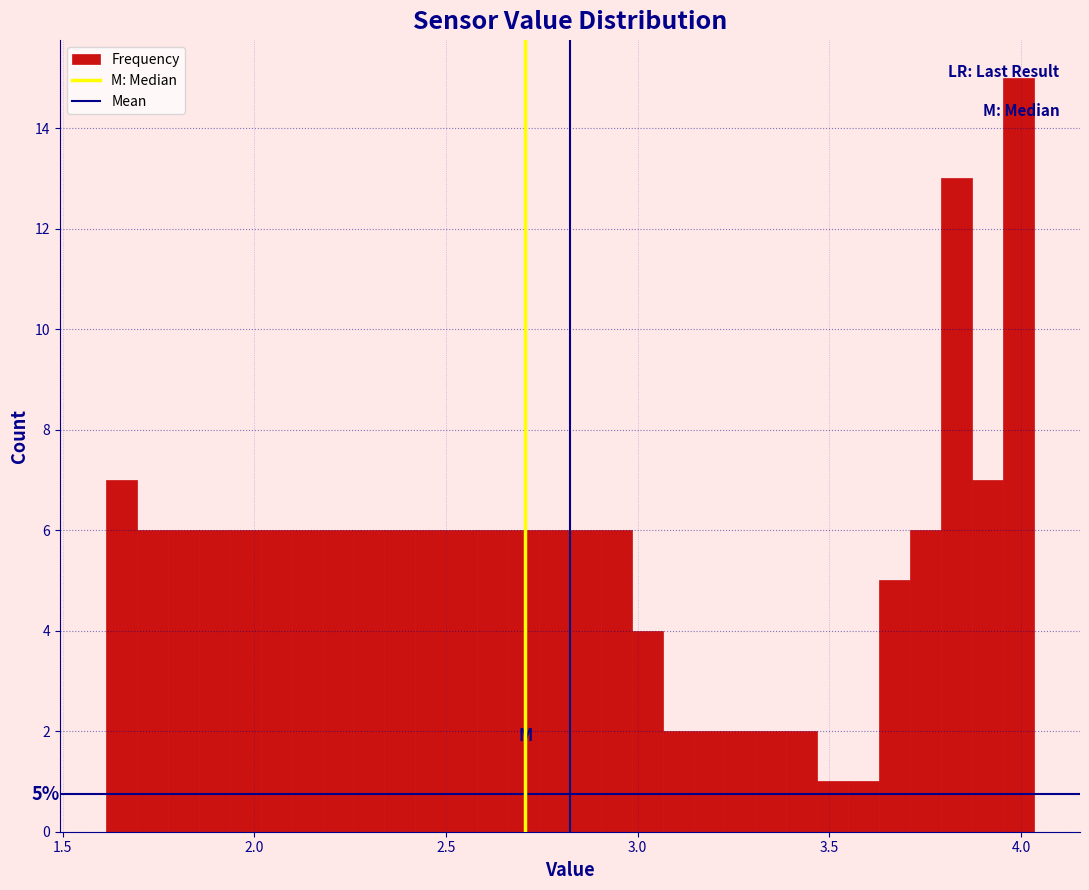

Around what value on the x-axis is the tallest bar? Give the approximate position of its centre, as read against the axis.

4.00